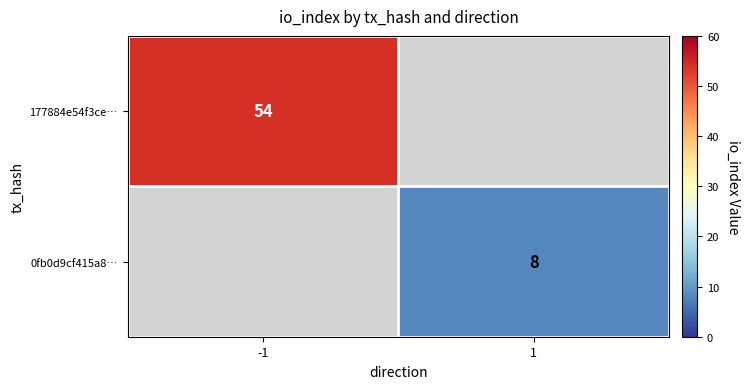

True or false: 177884e54f3ce… has a value of 96.7 at -1.

False